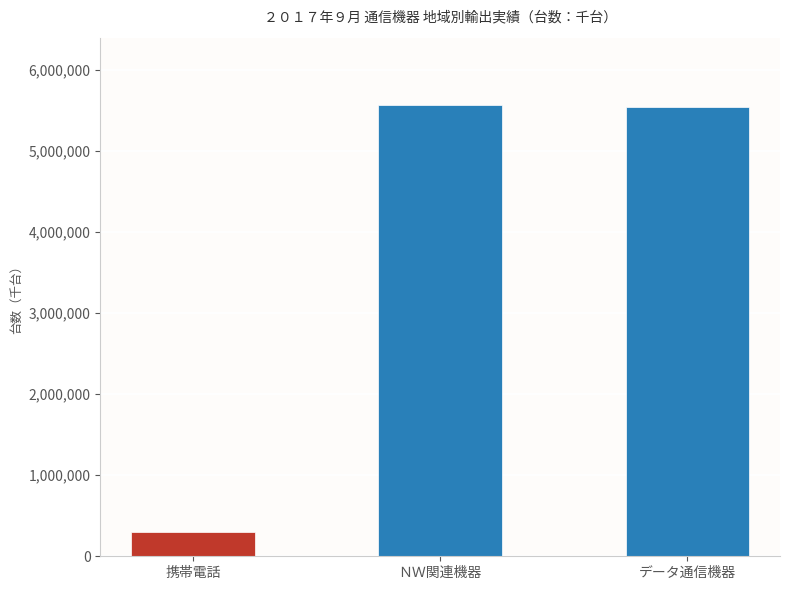

How many values are below 5534230?

1